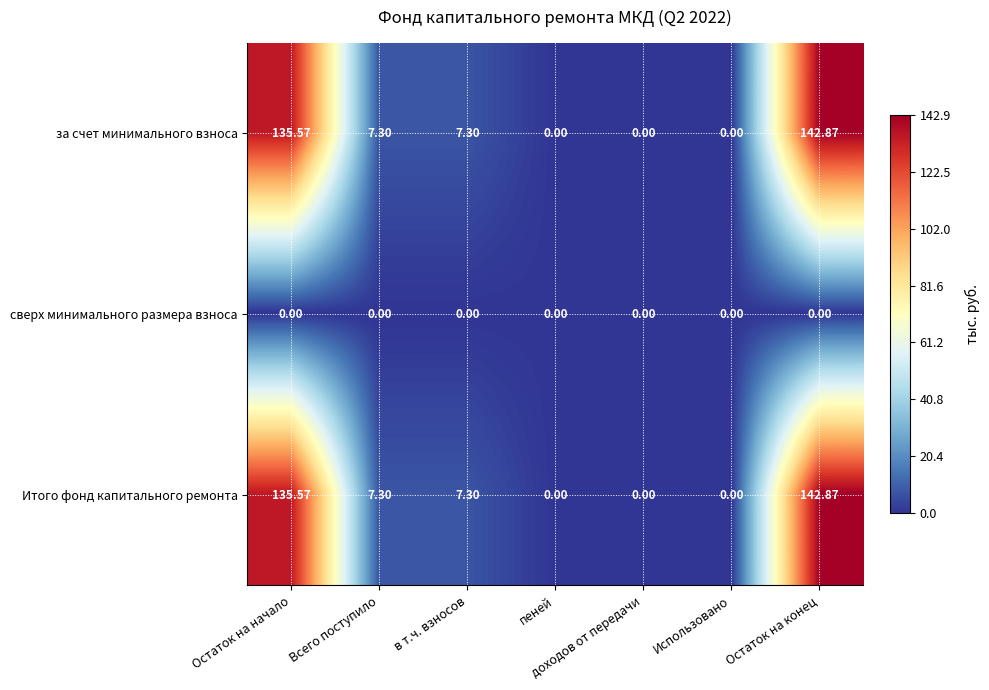

At which category is the sum across all series the highest?

Остаток на конец